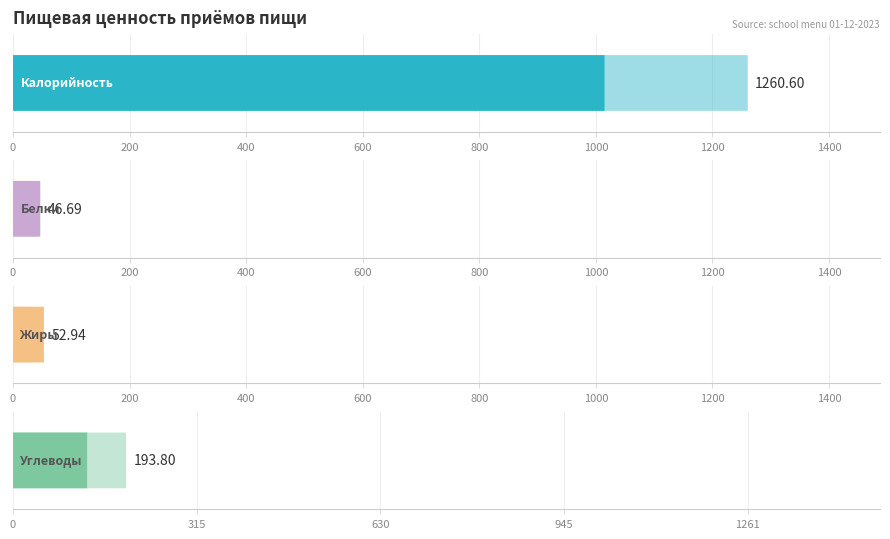

List the series in order of their peak value, highest first.

Калорийность, Углеводы, Жиры, Белки